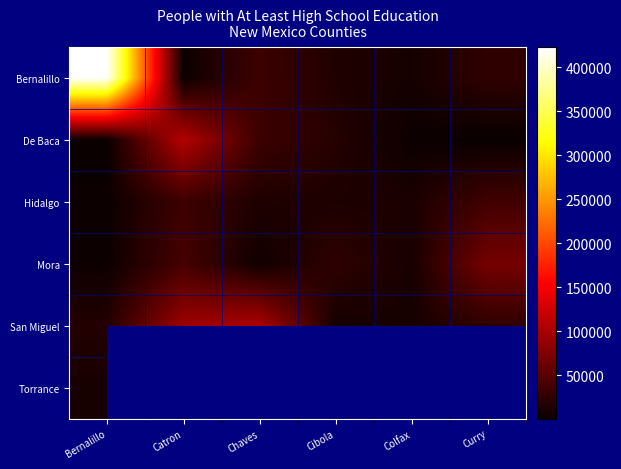

True or false: De Baca has a value of 51521.0 at Catron.

False